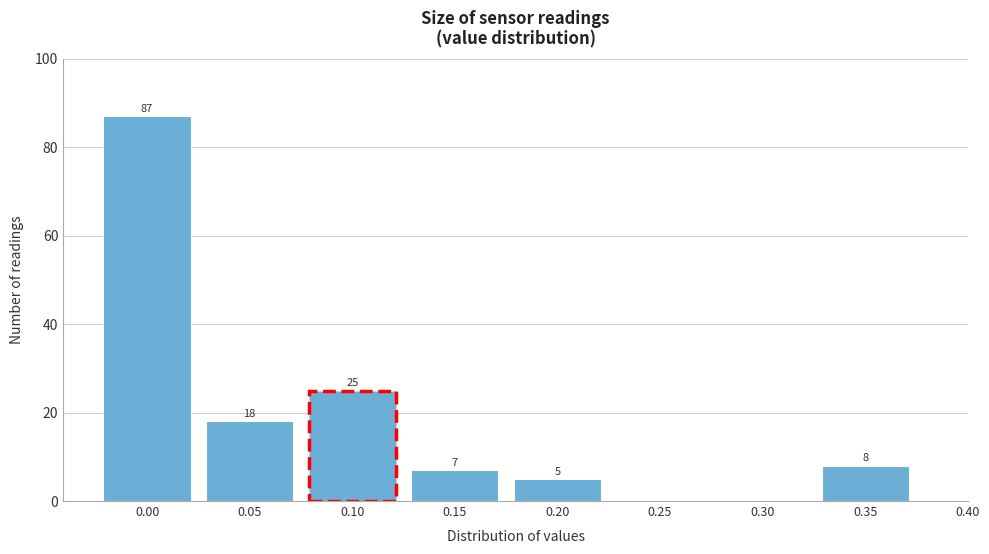

Reading left to right, list all the values displayed in this chart.

0.00=87	0.05=18	0.10=25	0.15=7	0.20=5	0.25=0	0.30=0	0.35=8